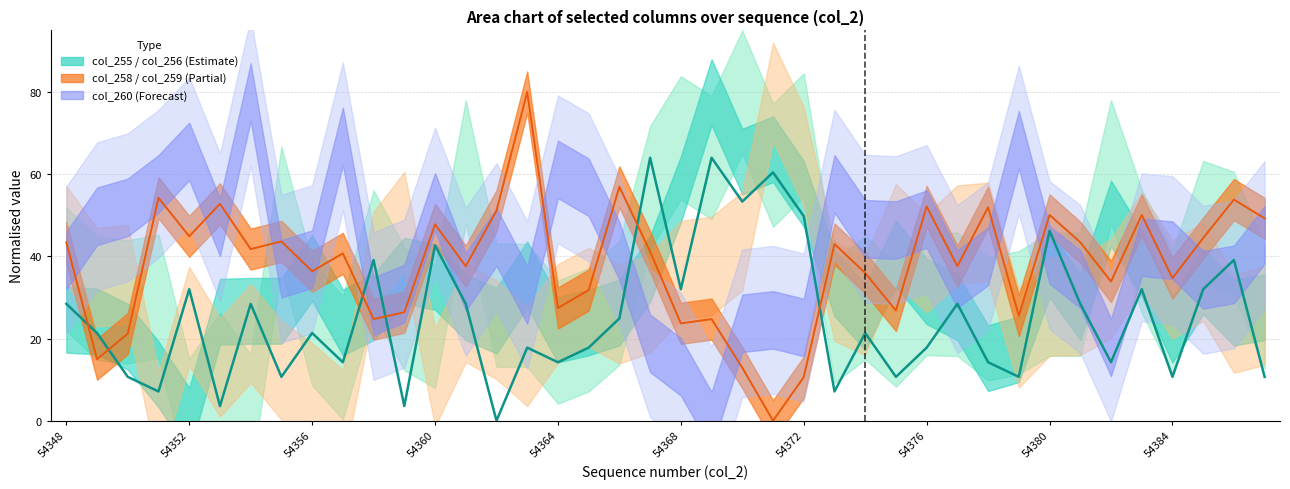

True or false: col_255 and col_259 cross at least once.

True